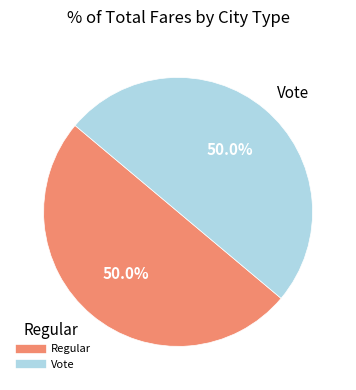

Combined, what portion of the pie is Regular and Vote?

100.0%